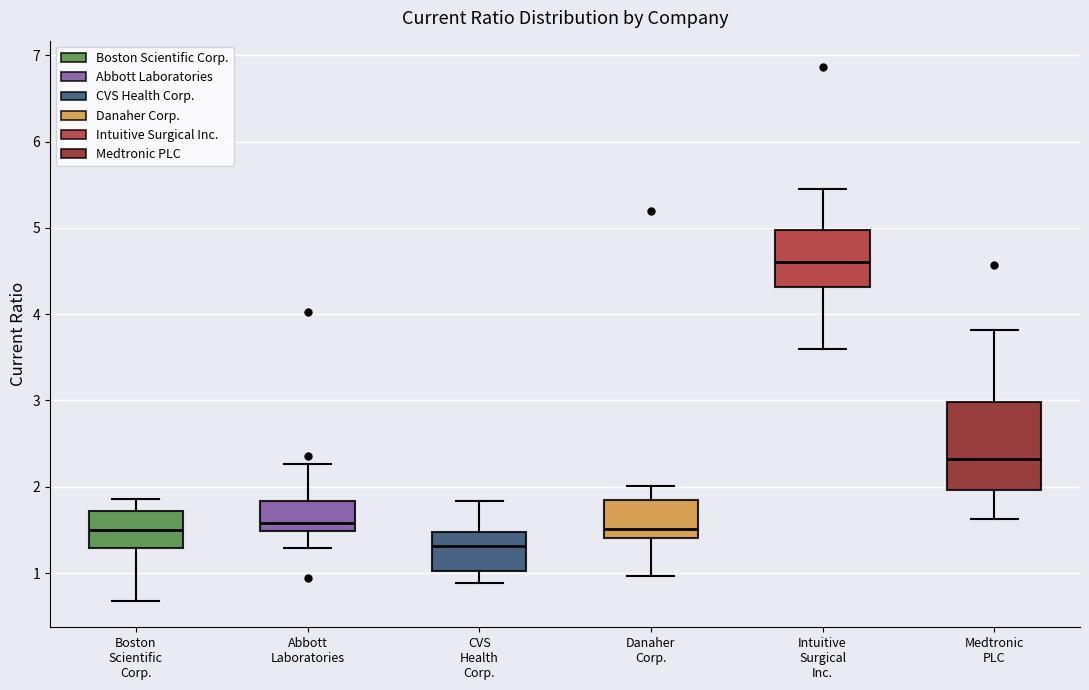

Reading left to right, read every box against the y-axis: the position of its median line, the range the box covers, and the ends of its whiskers. The values are not printed on the chart, so give them approximately, as read against the axis.

Boston Scientific Corp.: median 1.5, box 1.3 to 1.7, whiskers 0.7 to 1.9
Abbott Laboratories: median 1.6, box 1.5 to 1.8, whiskers 1.3 to 2.3
CVS Health Corp.: median 1.3, box 1.0 to 1.5, whiskers 0.9 to 1.8
Danaher Corp.: median 1.5, box 1.4 to 1.8, whiskers 1.0 to 2.0
Intuitive Surgical Inc.: median 4.6, box 4.3 to 5.0, whiskers 3.6 to 5.5
Medtronic PLC: median 2.3, box 2.0 to 3.0, whiskers 1.6 to 3.8